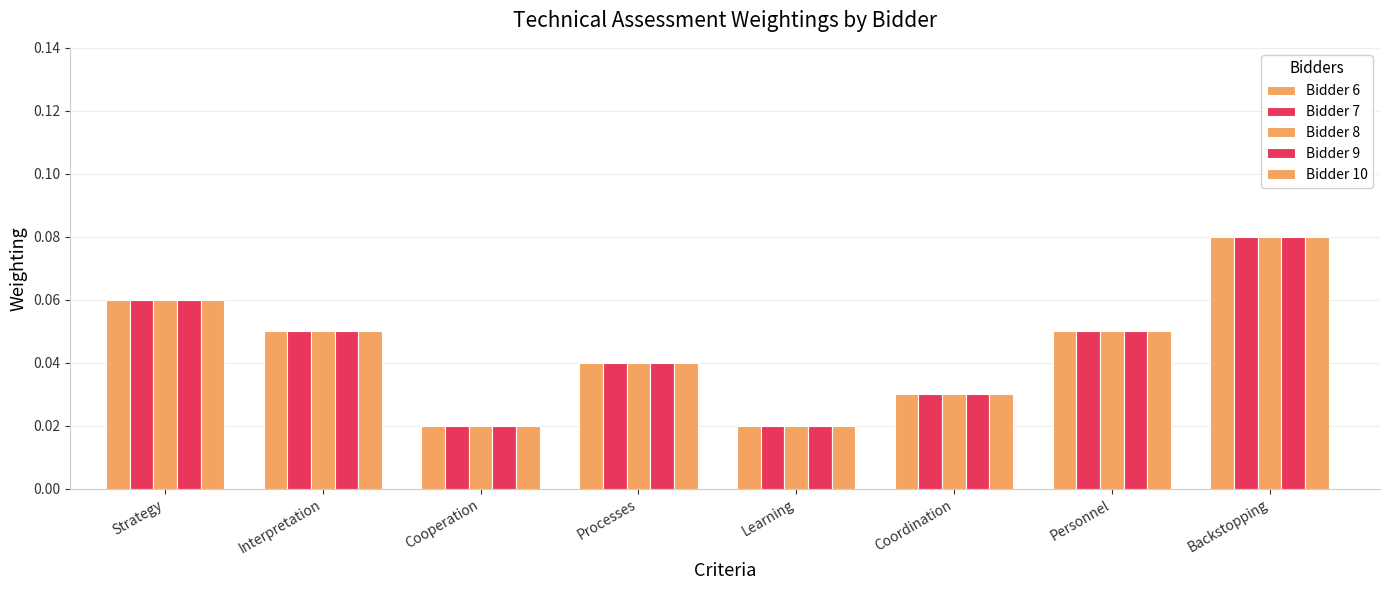

How many bars are there in each group?

5